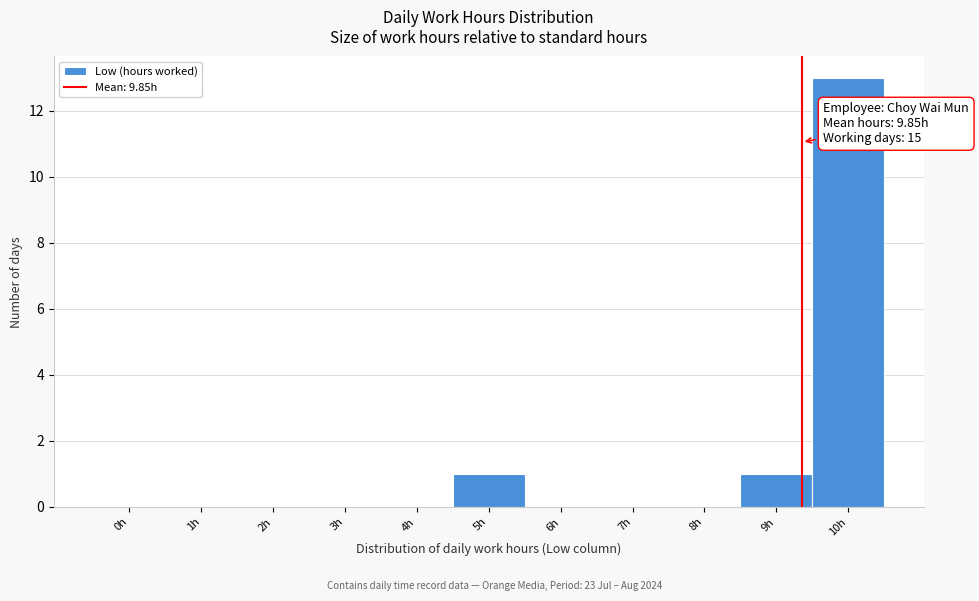

Reading left to right, extract all data points from this chart.

0h=0	1h=0	2h=0	3h=0	4h=0	5h=1	6h=0	7h=0	8h=0	9h=1	10h=13